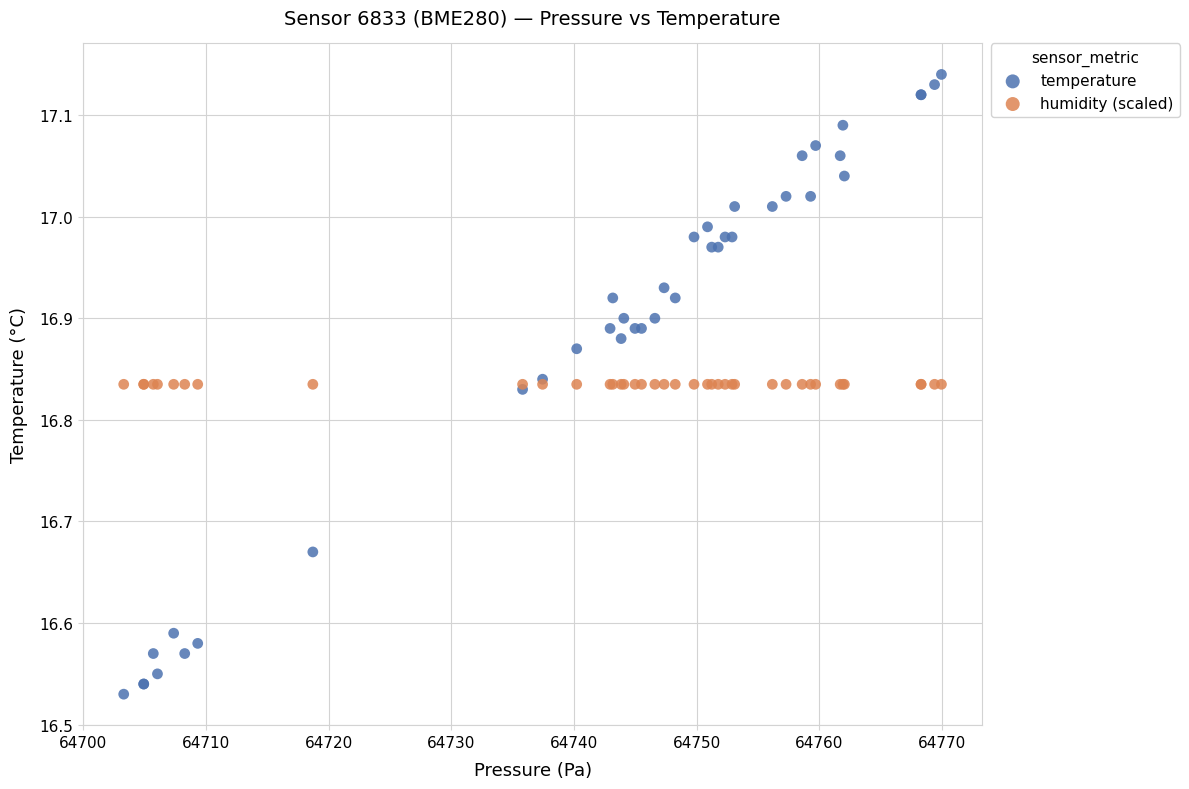

Which series reaches the maximum Y coordinate?

temperature